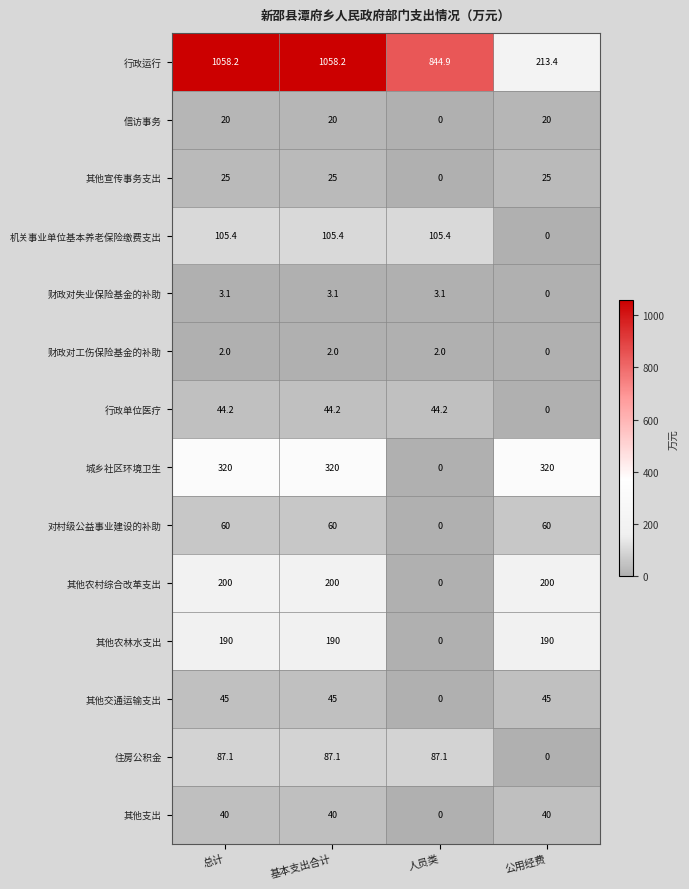

What is the difference between the second highest and minimum values in the 信访事务 series?

20.0